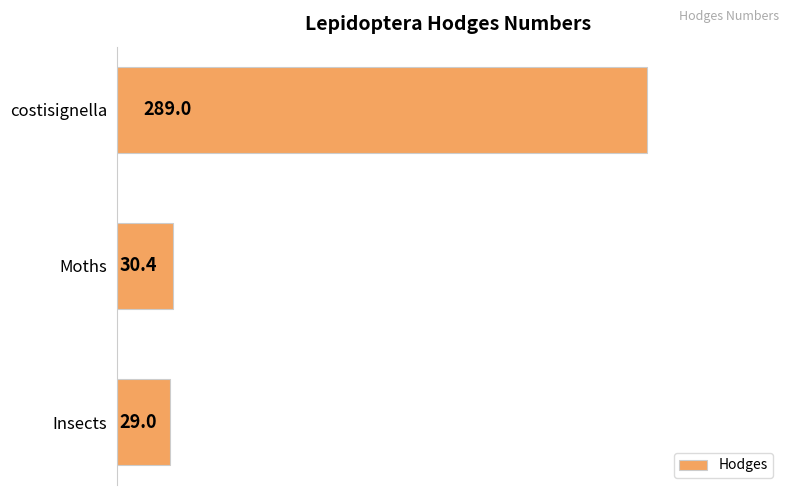

Rank the categories by value from lowest to highest.

Insects, Moths, costisignella